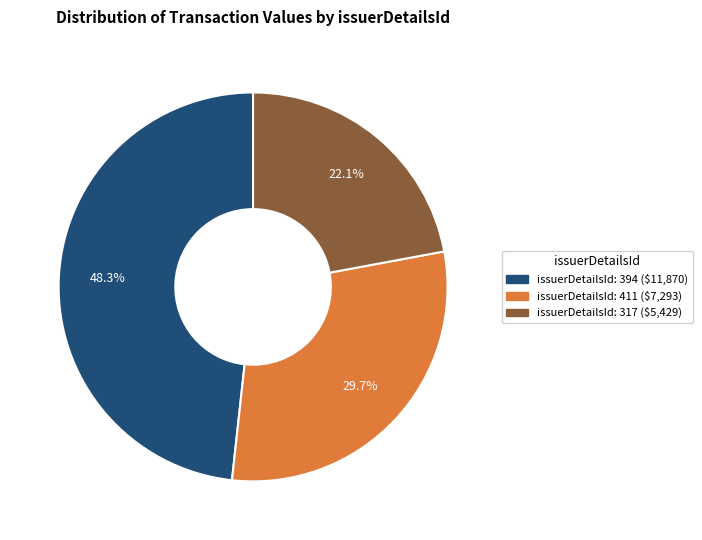

Is there any slice that represents more than half of the pie?

No